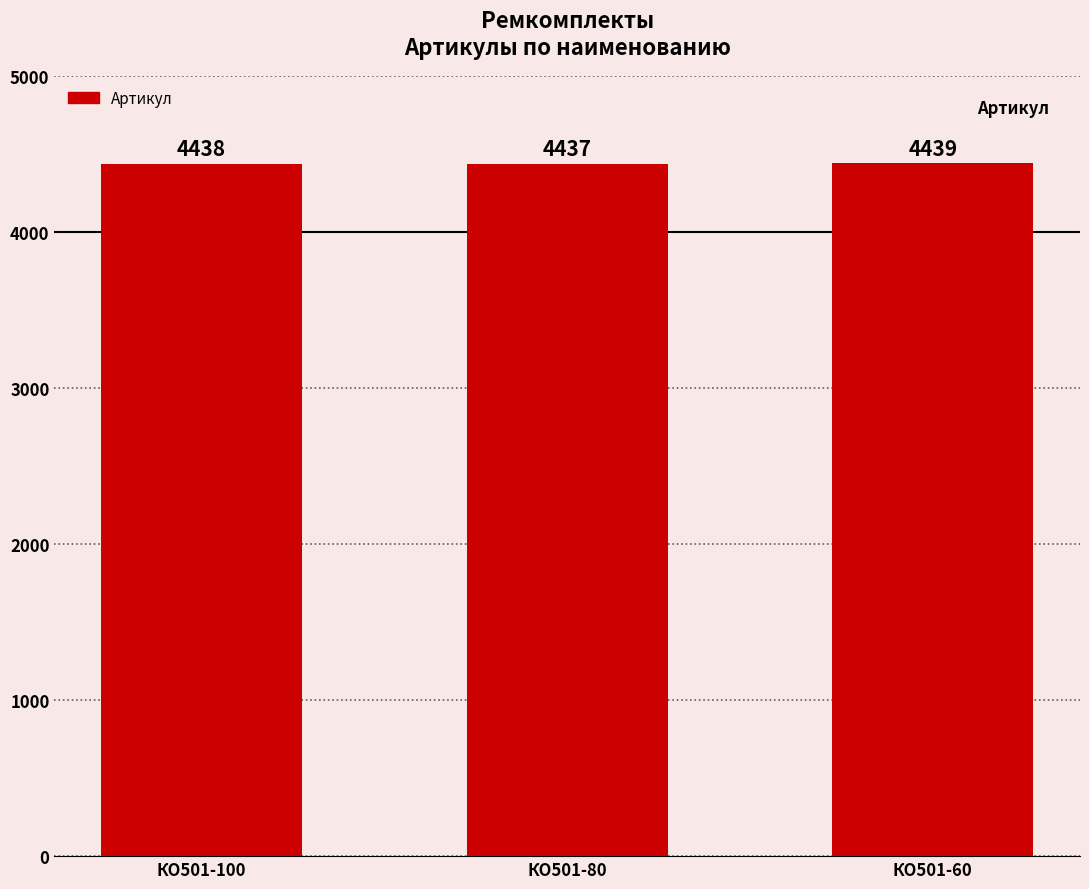

Read the value at КО501-60.

4439